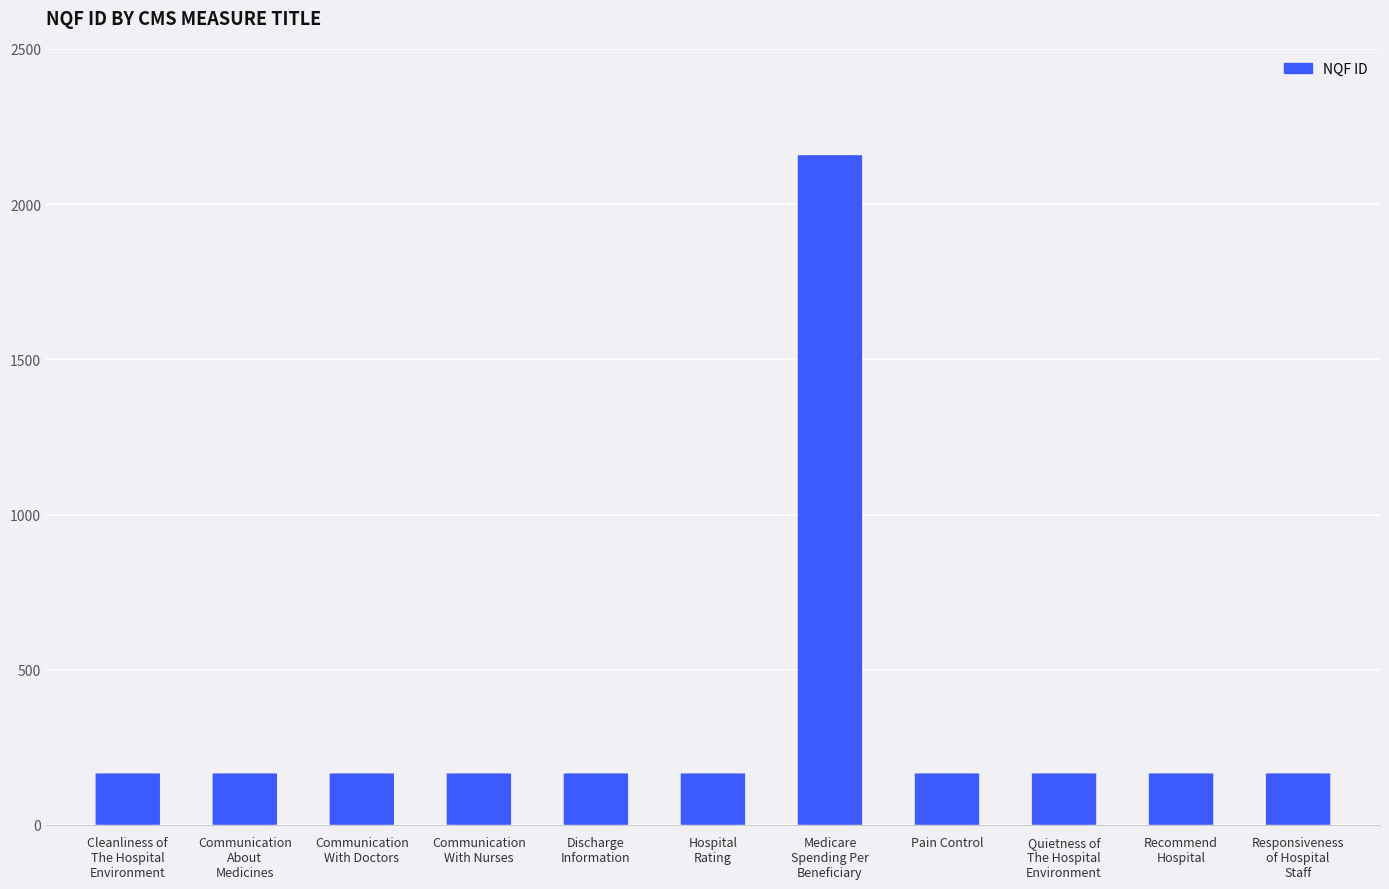

The chart shows a value of 2880 at Medicare Spending Per Beneficiary. True or false?

False